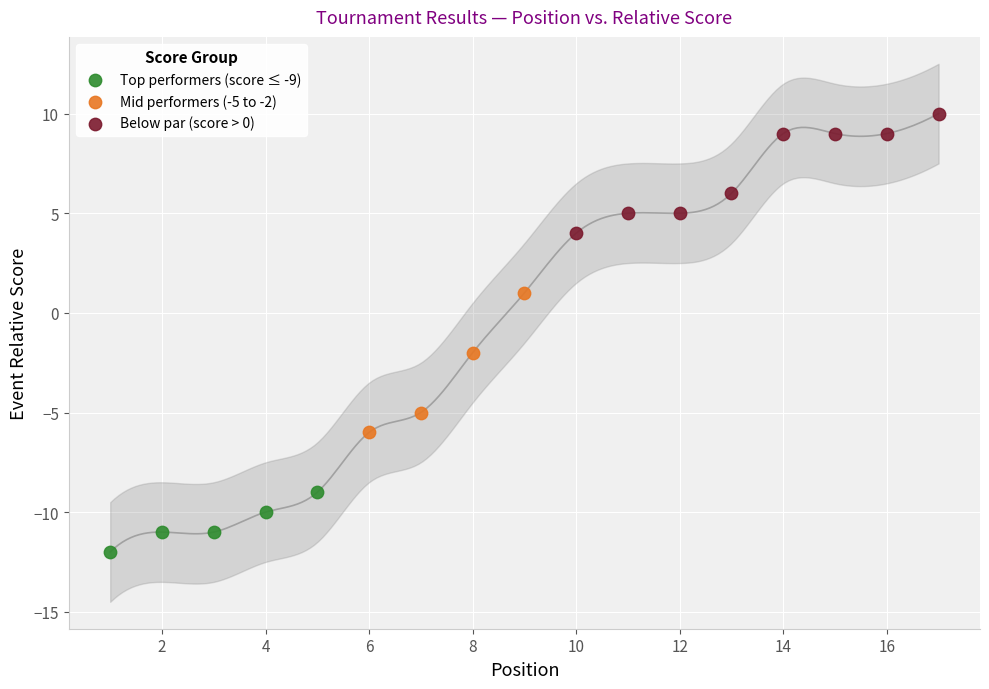

Which series reaches the maximum Y coordinate?

Below par (score > 0)